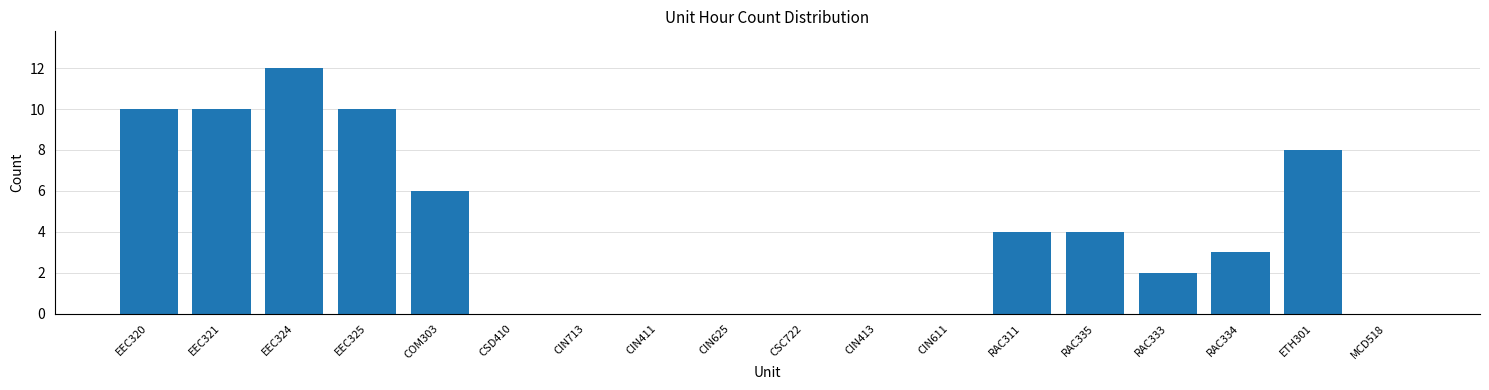

Reading left to right, list all the values displayed in this chart.

EEC320=10	EEC321=10	EEC324=12	EEC325=10	COM303=6	CSD410=0	CIN713=0	CIN411=0	CIN625=0	CSC722=0	CIN413=0	CIN611=0	RAC311=4	RAC335=4	RAC333=2	RAC334=3	ETH301=8	MCD518=0